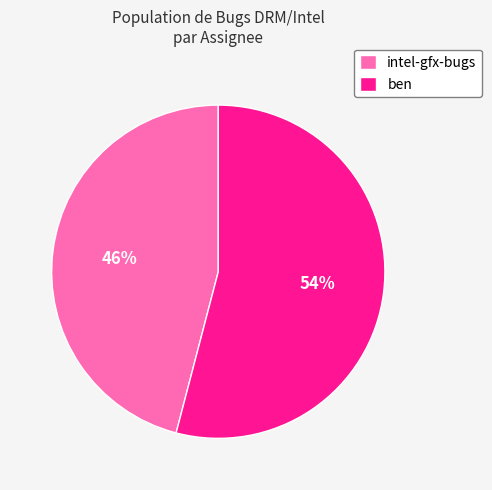

Do ben and intel-gfx-bugs together represent more than half of the pie?

Yes